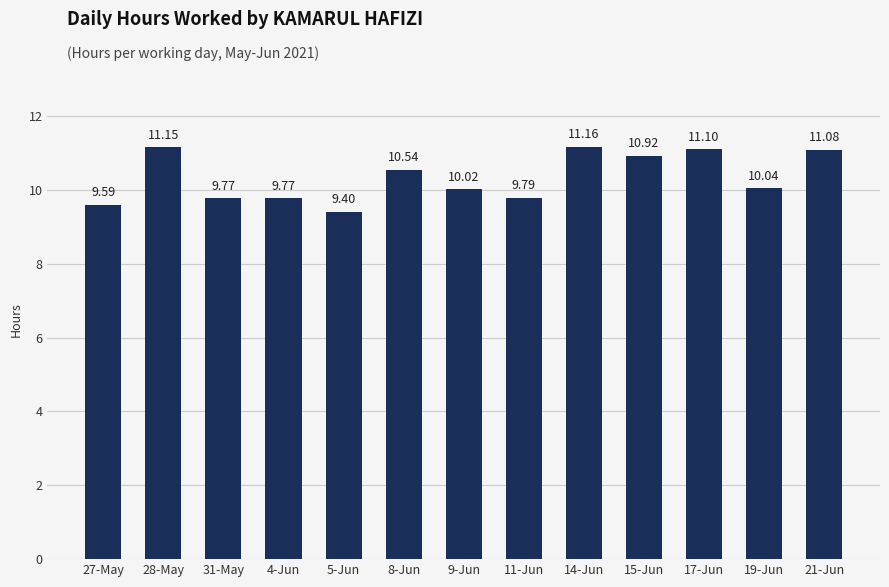

What is the difference between the maximum and minimum values?

1.8